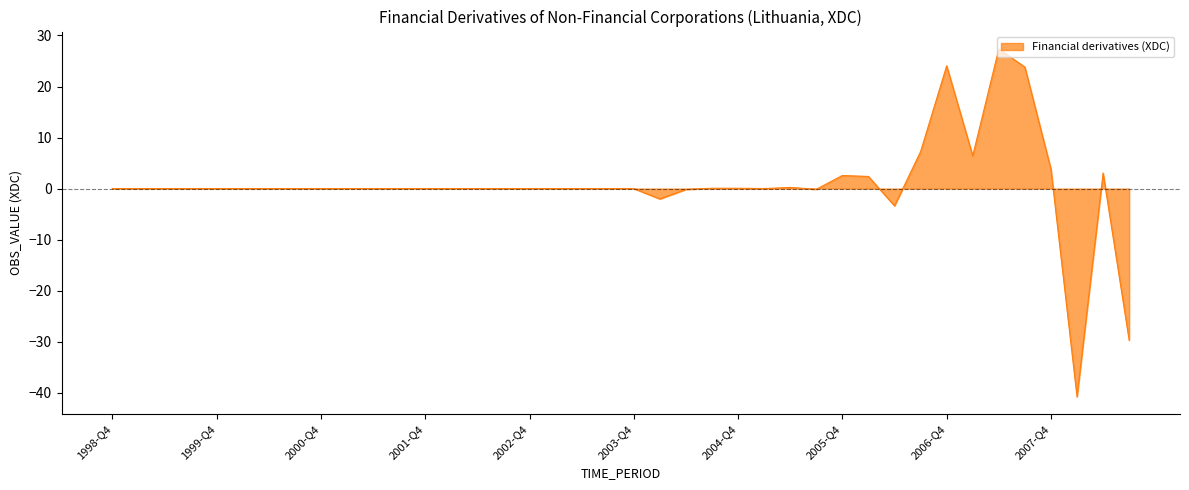

What is the minimum value shown in the chart?

-40.8